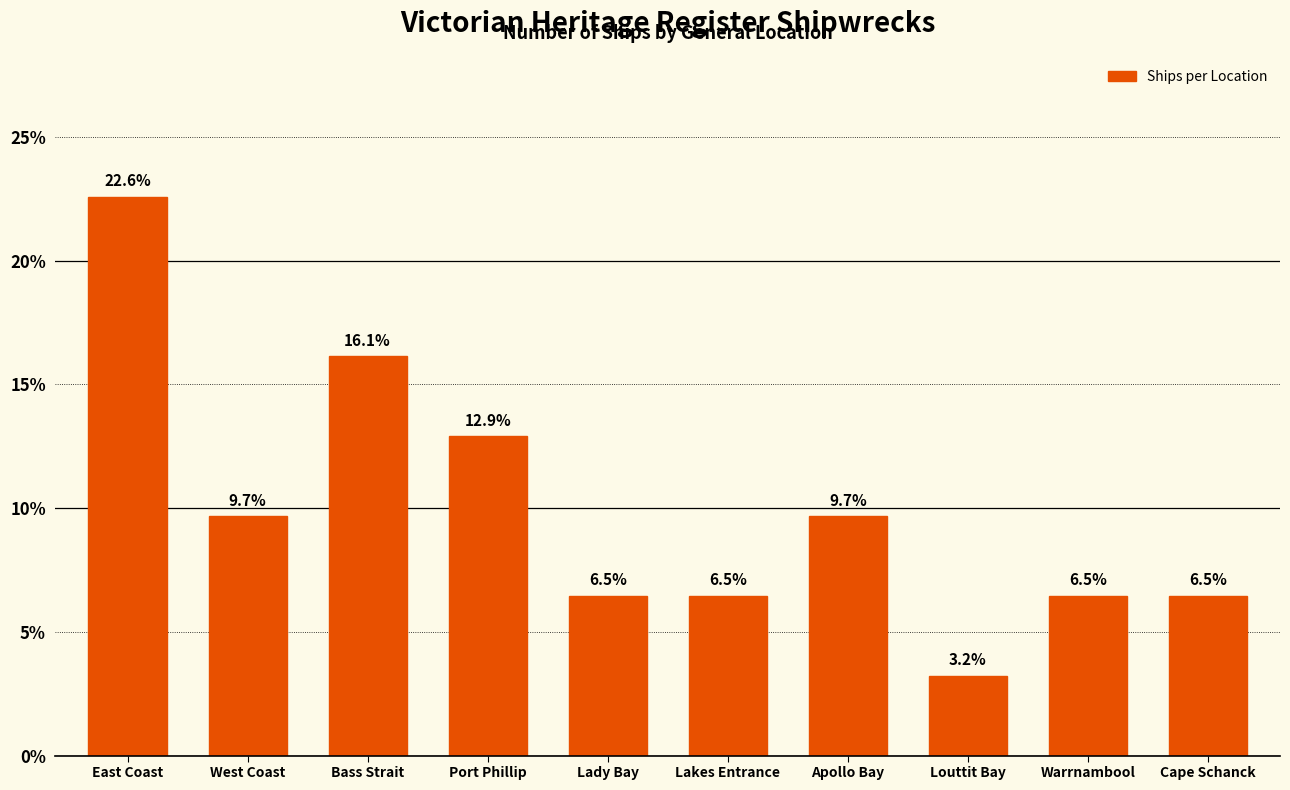

Reading left to right, list all the values displayed in this chart.

22.6	9.7	16.1	12.9	6.5	6.5	9.7	3.2	6.5	6.5